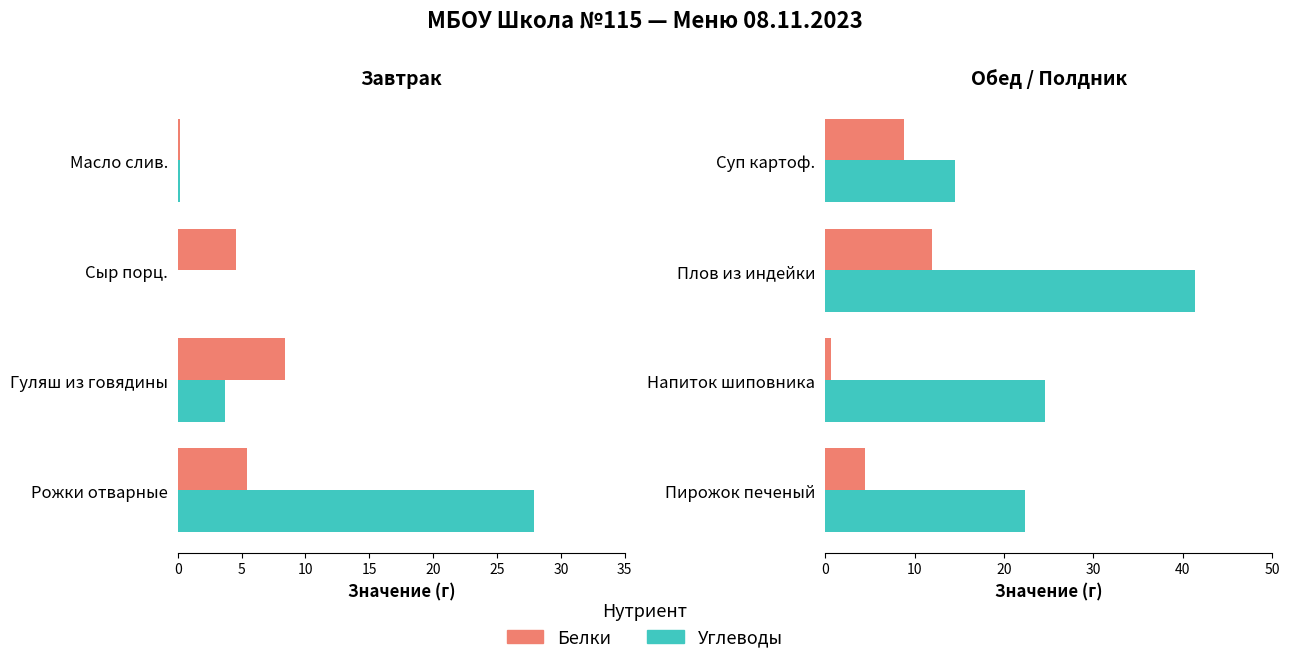

What are all the series names shown in the legend?

Углеводы, Белки